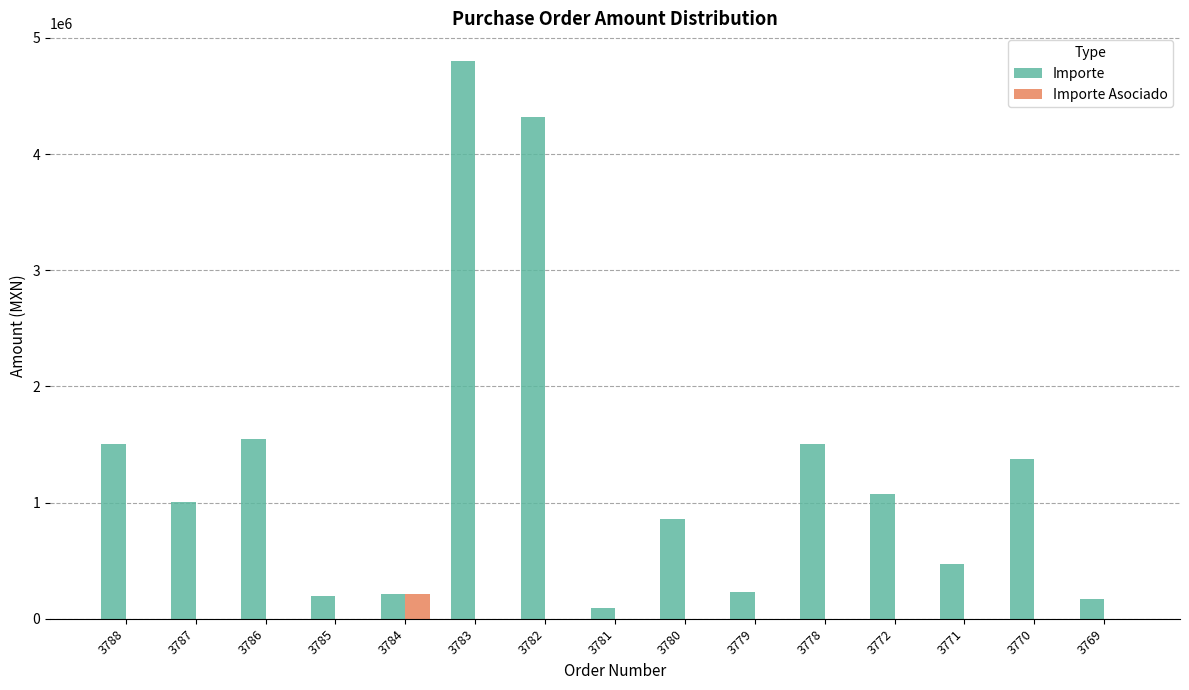

Which series changed the most between 3786 and 3782?

Importe